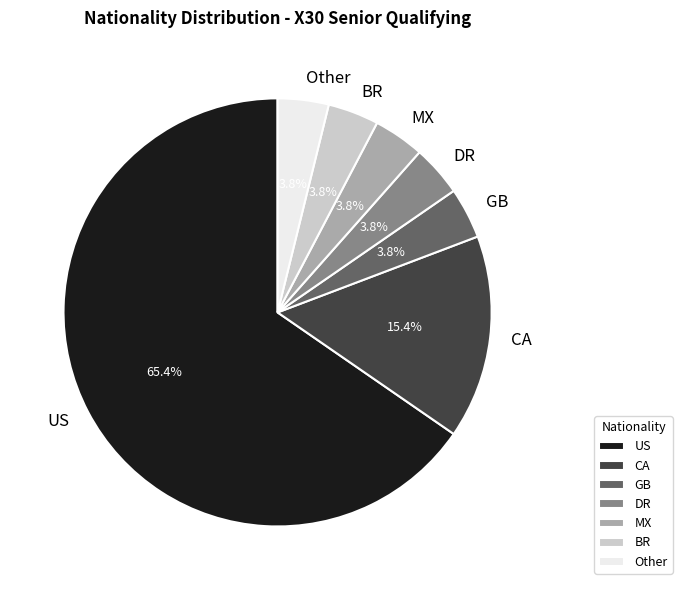

To the nearest percent, what is the difference between the GB and US slice percentages?

62%